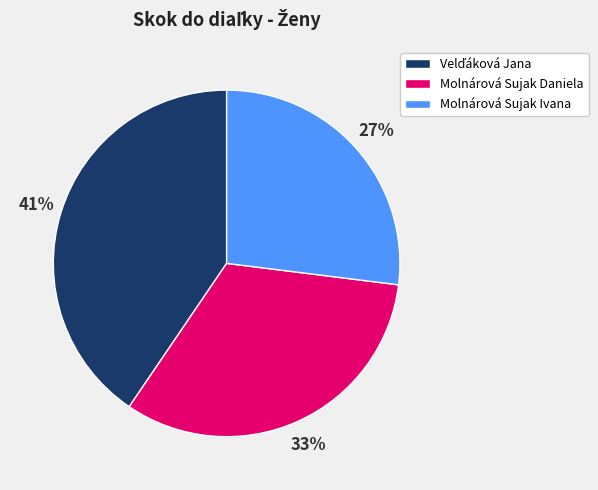

How many segments does this pie chart have?

3